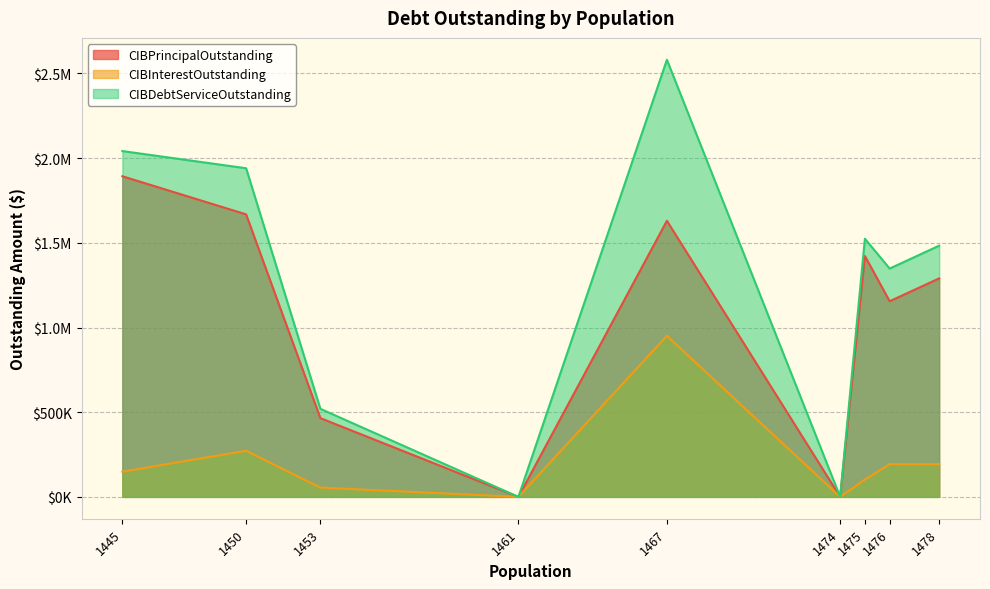

Which series changed the most between 1467 and 1445?

CIBInterestOutstanding